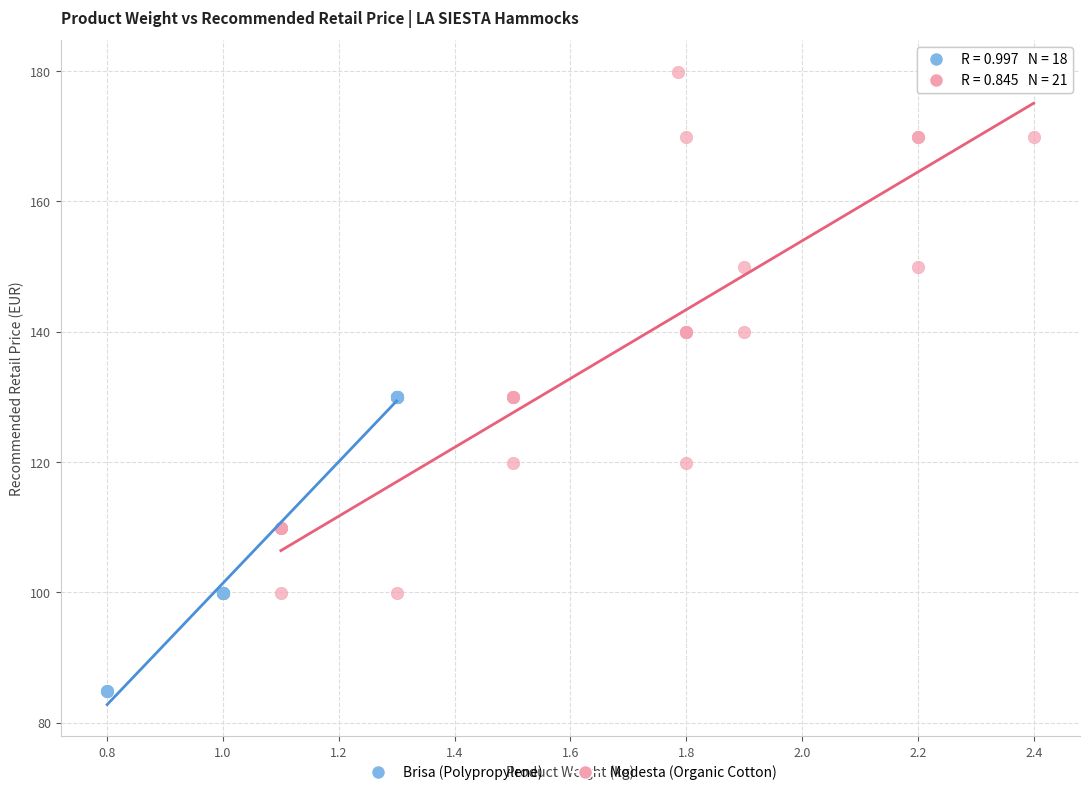

Which series contains the lowest Y value?

Brisa (Polypropylene)